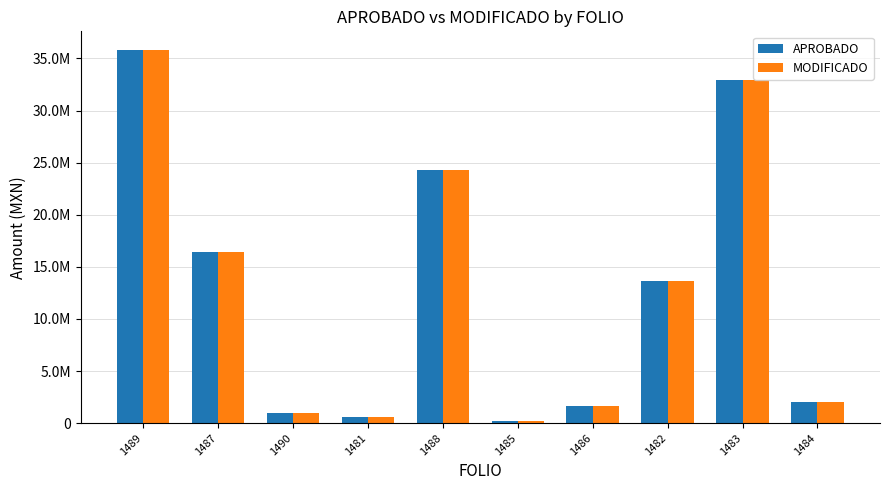

What is the label of the 3rd bar from the right?

1482